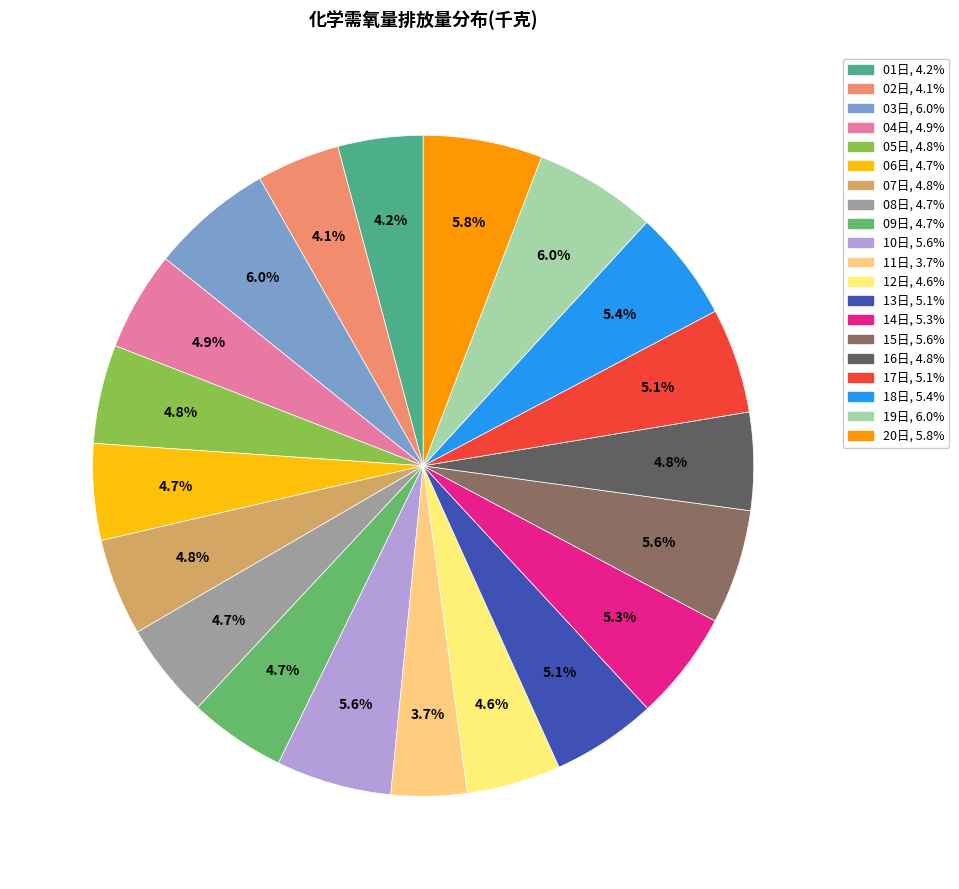

Which category has the smallest portion of the pie?

11日